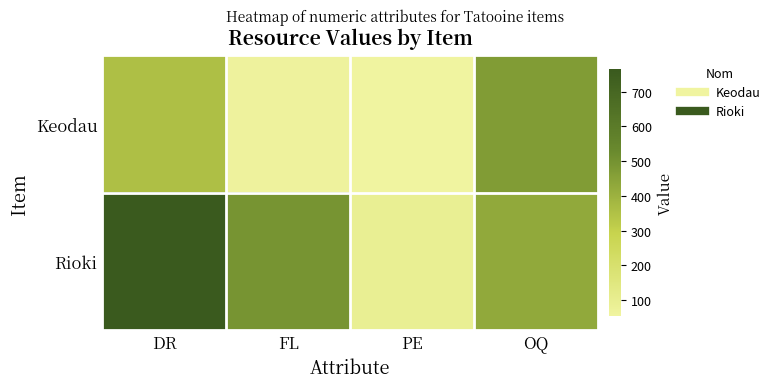

Rank the series by their maximum value, from highest to lowest.

Rioki, Keodau